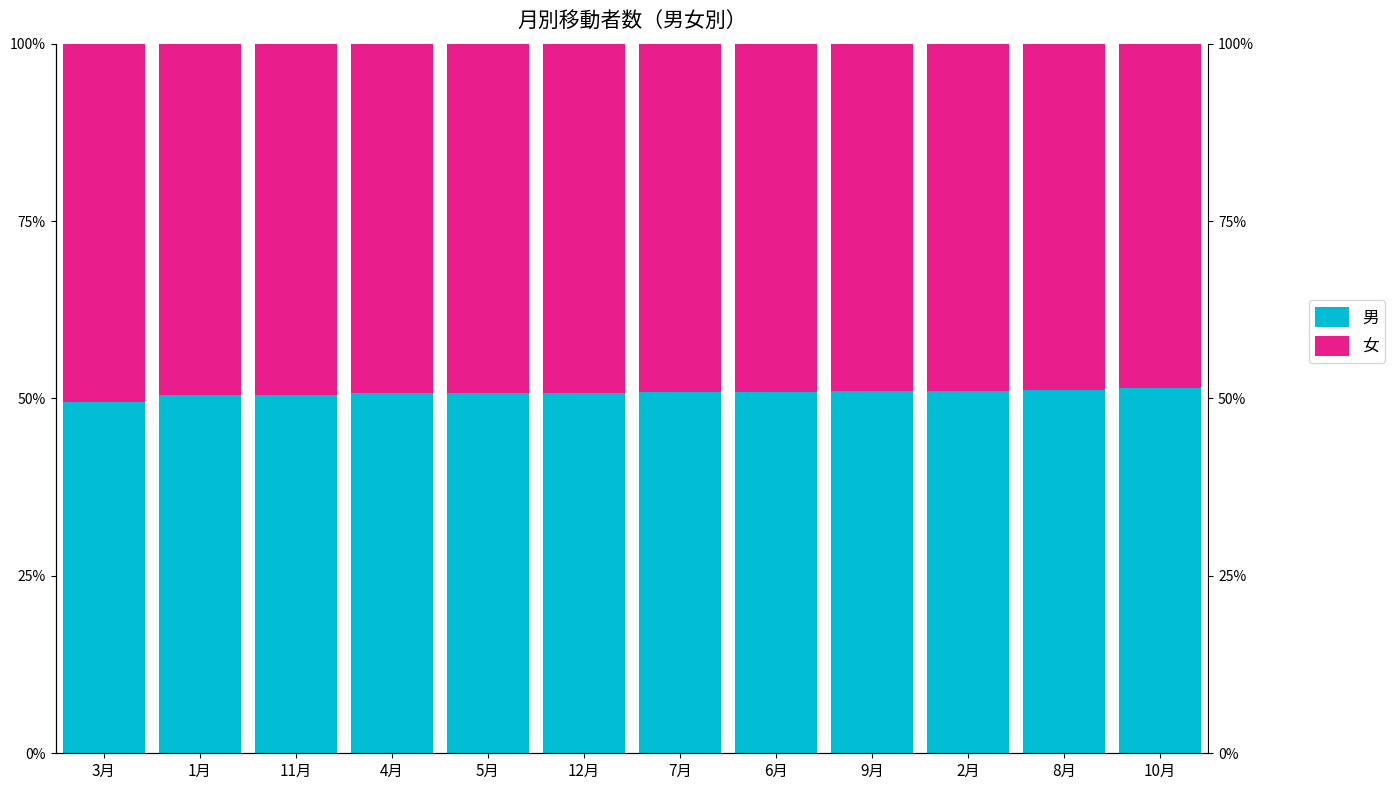

What is the difference between the 男 values at 3月 and 4月?

1.2